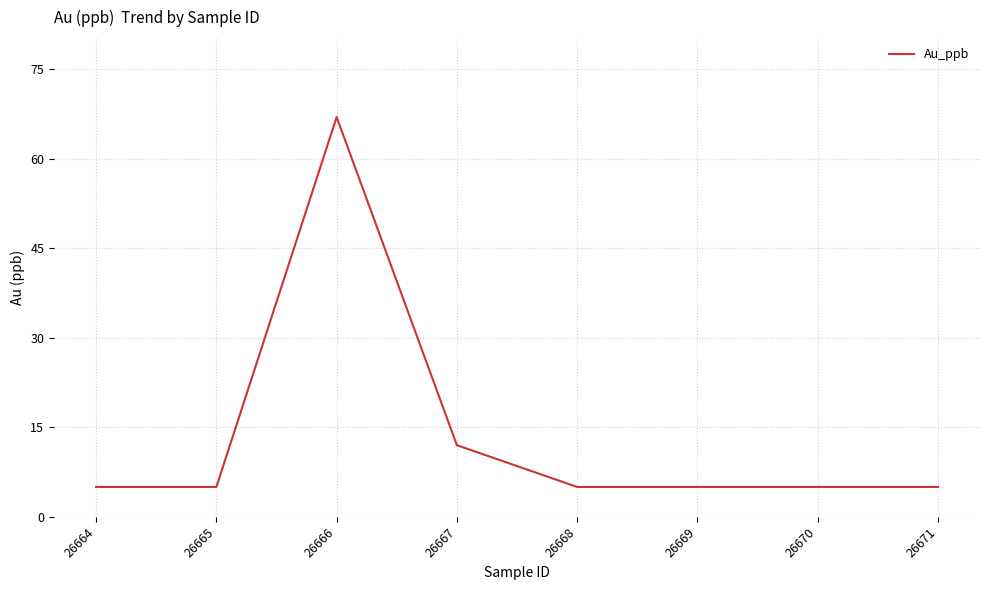

Count the number of categories in the chart.

8